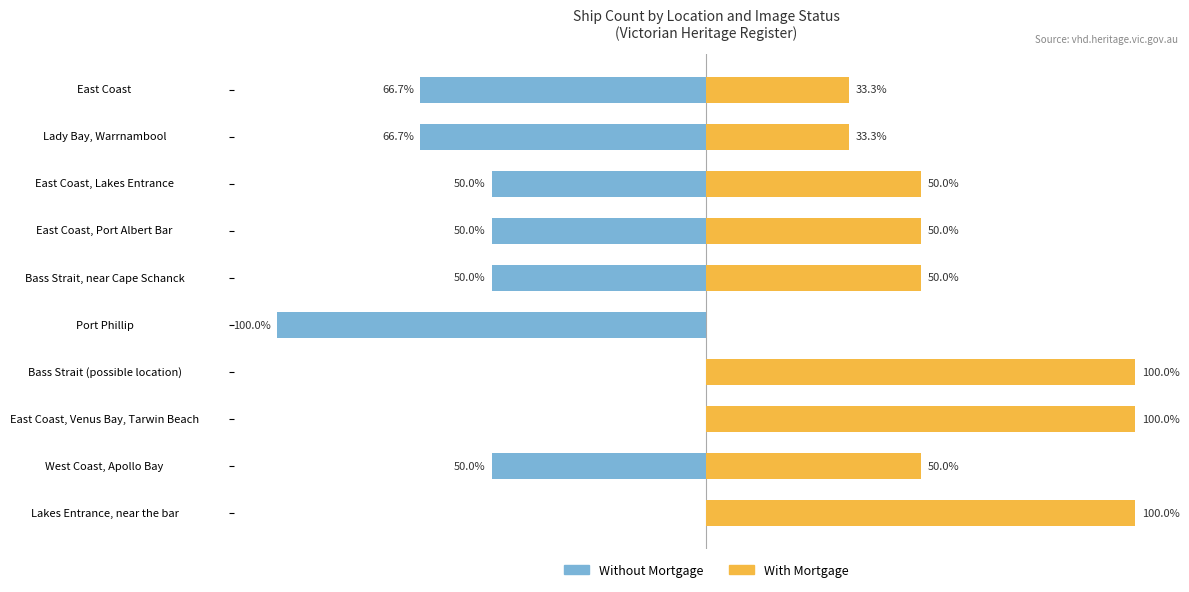

Are the bars grouped side by side (vs. stacked)?

Yes